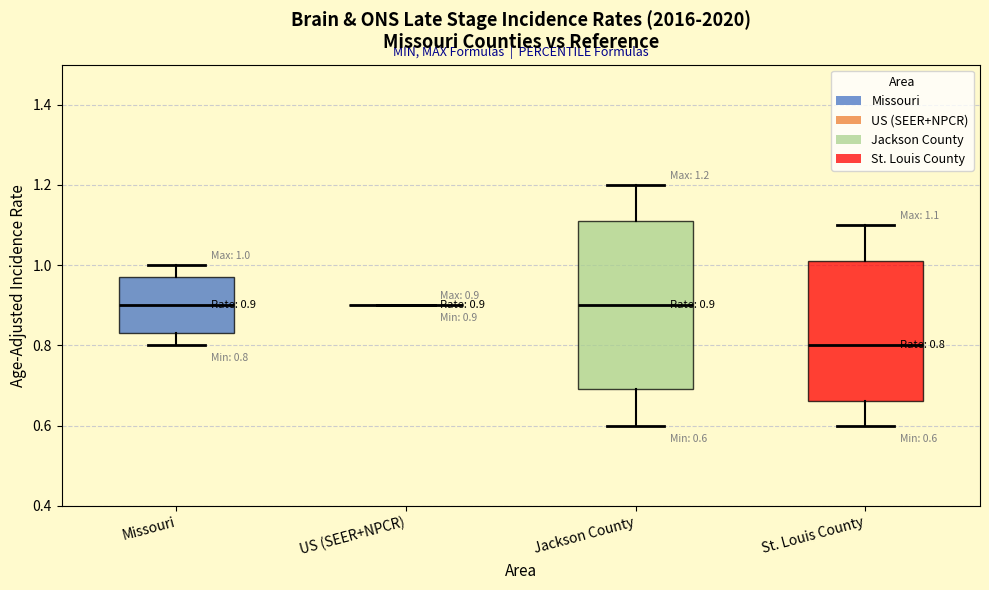

Which box is the tallest, from its lower edge to its upper edge?

Jackson County